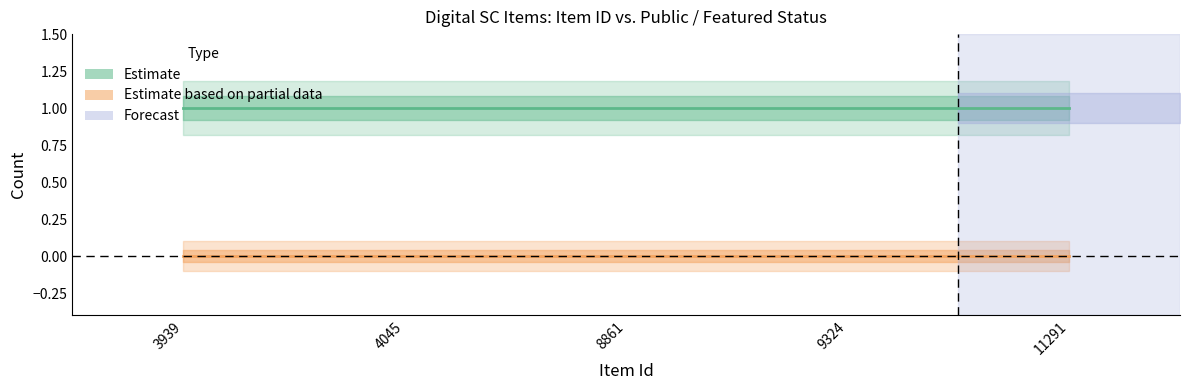

At 4045, list the series in order from largest to smallest.

Estimate (public), Estimate based on partial data (featured)